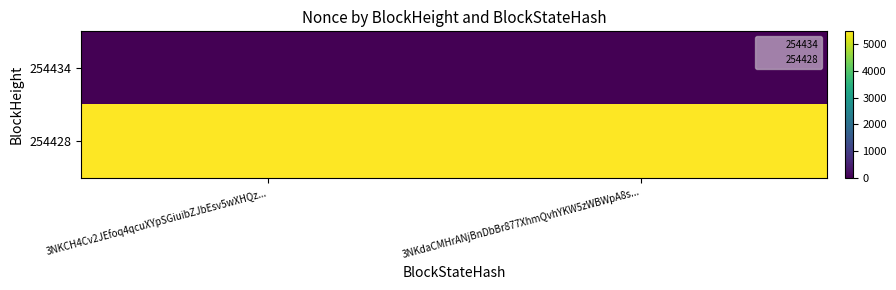

What is the total value across all series at 3NKdaCMHrANjBnDbBr877XhmQvhYKW5zWBWpA8s...?

5482